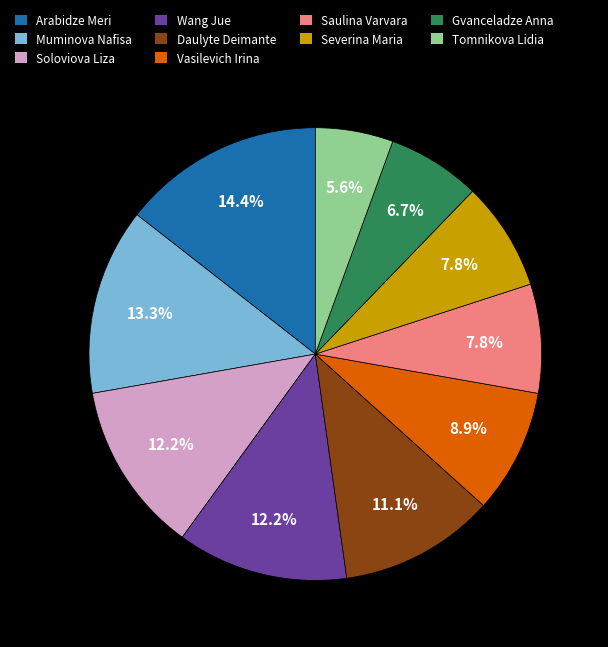

The Soloviova Liza slice represents 12% of the pie. True or false?

True